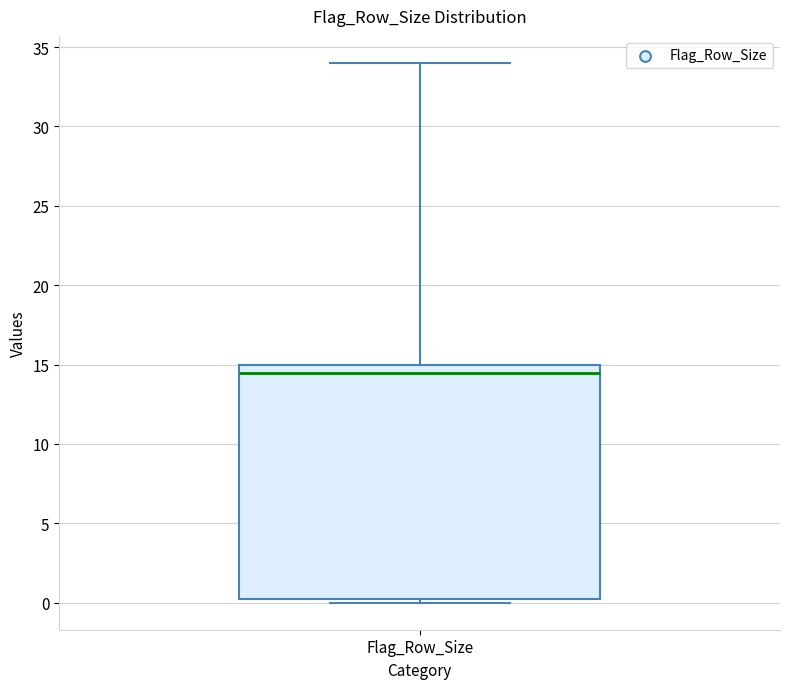

Read this box plot against the y-axis: the position of the median line, the range covered by the box, and the ends of both whiskers. The values are not printed on the chart, so give them approximately, as read against the axis.

median 14.5, box 0.5 to 15.0, whiskers 0.0 to 34.0